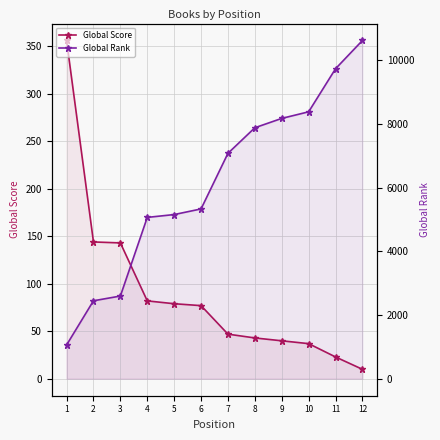

What is the difference between the second highest and minimum values in the Global Score series?

134